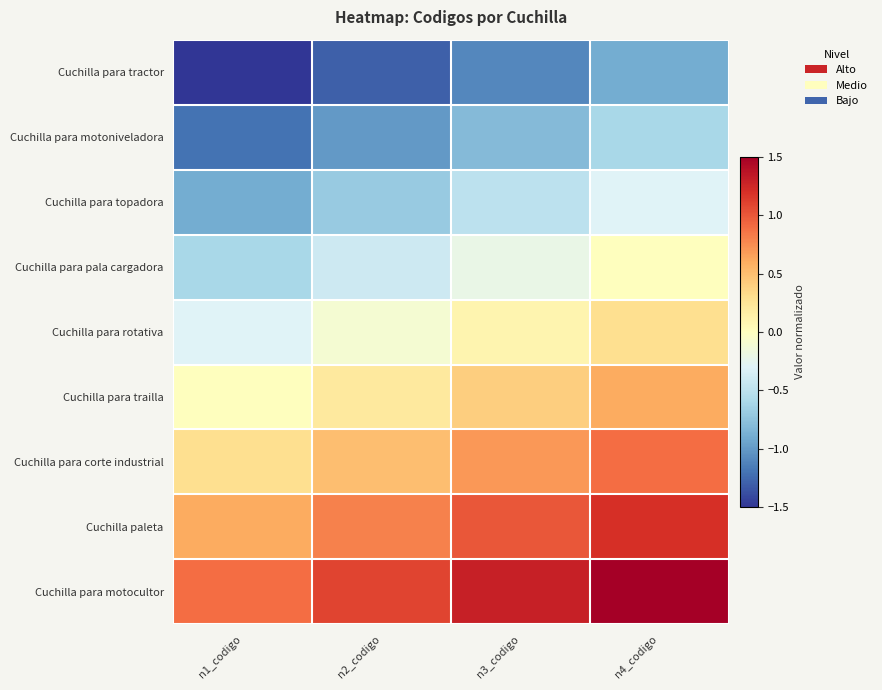

Reading left to right, transcribe all the data shown in this chart.

Cuchilla para tractor: n1_codigo=-1.5	n2_codigo=-1.3	n3_codigo=-1.1	n4_codigo=-0.9
Cuchilla para motoniveladora: n1_codigo=-1.2	n2_codigo=-1.0	n3_codigo=-0.8	n4_codigo=-0.6
Cuchilla para topadora: n1_codigo=-0.9	n2_codigo=-0.7	n3_codigo=-0.5	n4_codigo=-0.3
Cuchilla para pala cargadora: n1_codigo=-0.6	n2_codigo=-0.4	n3_codigo=-0.2	n4_codigo=0.0
Cuchilla para rotativa: n1_codigo=-0.3	n2_codigo=-0.1	n3_codigo=0.1	n4_codigo=0.3
Cuchilla para trailla: n1_codigo=-0.0	n2_codigo=0.2	n3_codigo=0.4	n4_codigo=0.6
Cuchilla para corte industrial: n1_codigo=0.3	n2_codigo=0.5	n3_codigo=0.7	n4_codigo=0.9
Cuchilla paleta: n1_codigo=0.6	n2_codigo=0.8	n3_codigo=1.0	n4_codigo=1.2
Cuchilla para motocultor: n1_codigo=0.9	n2_codigo=1.1	n3_codigo=1.3	n4_codigo=1.5